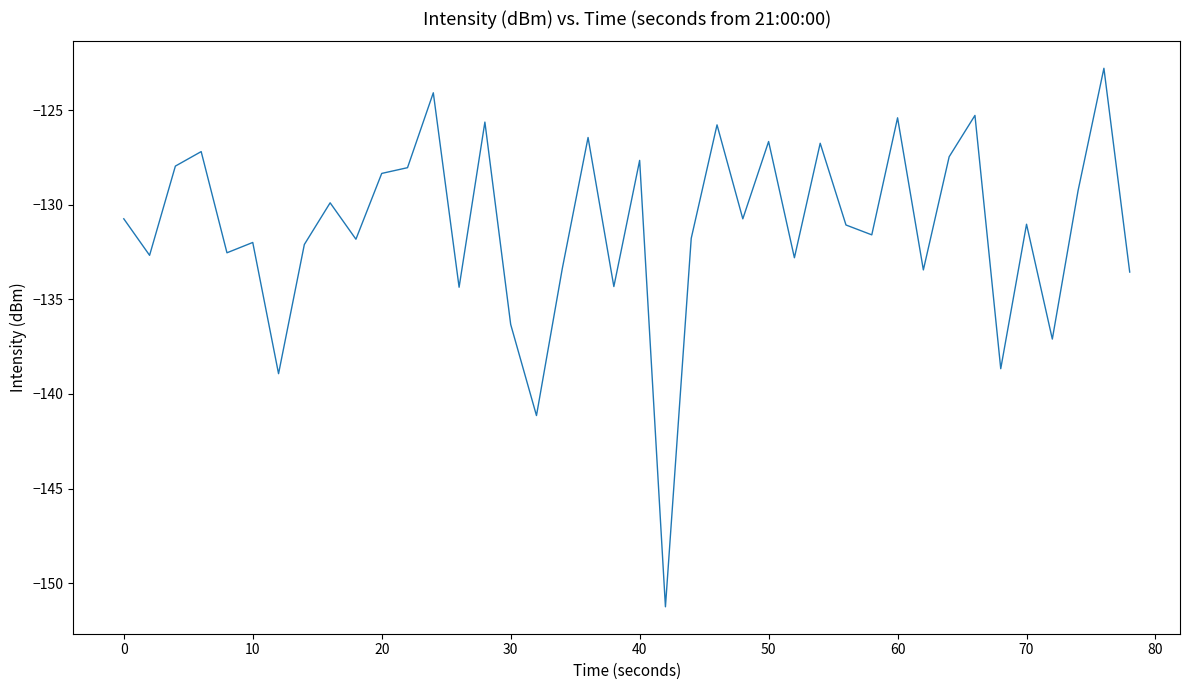

What is the difference between the maximum and minimum values?

28.5